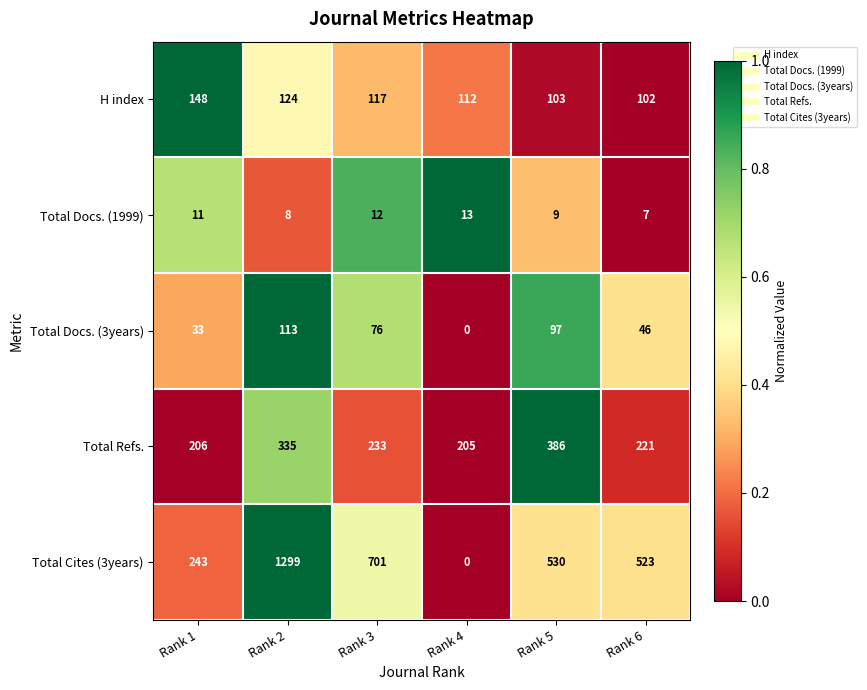

Count the number of data series in this chart.

5